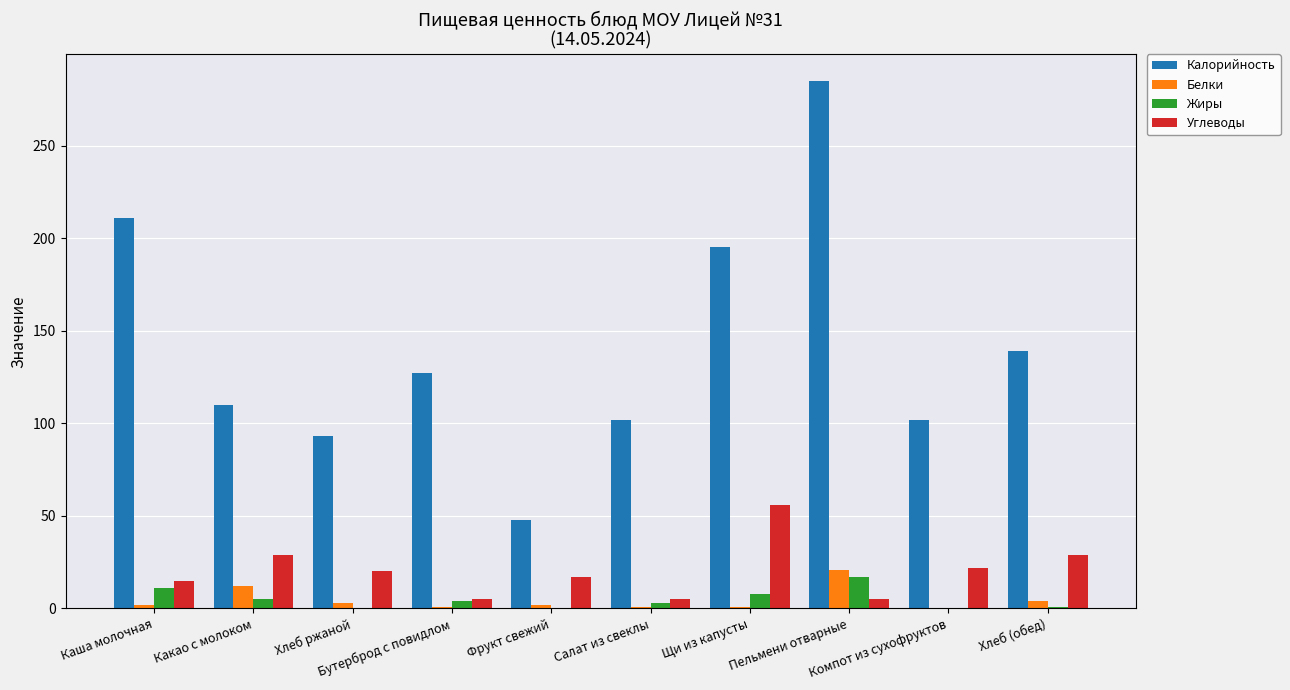

What is the sum of all Жиры values?

49